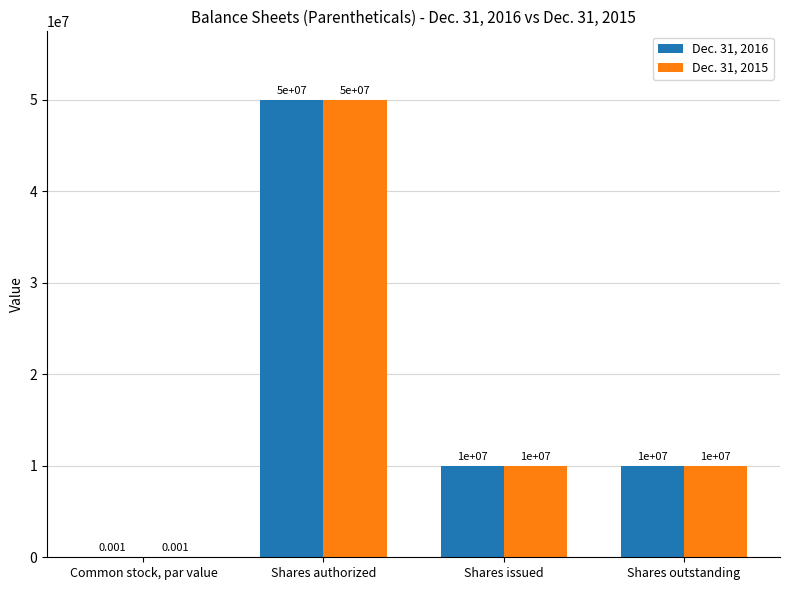

The value of Dec. 31, 2016 at Shares issued is 3379568.6. True or false?

False